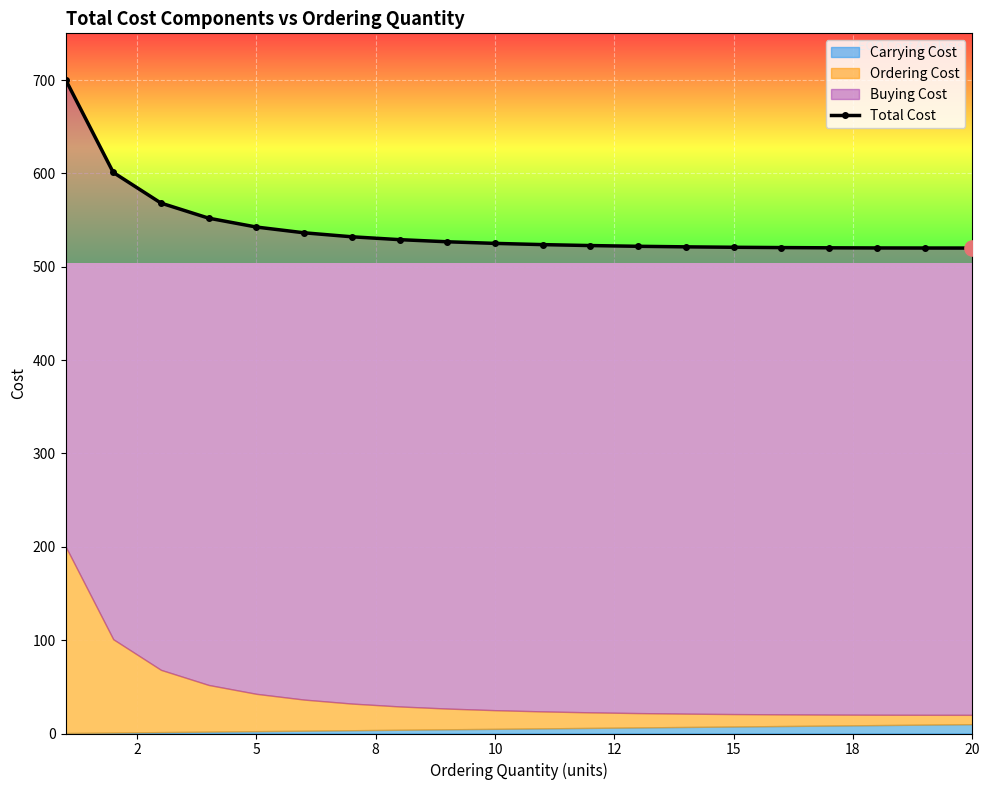

What is the change in value from 10 to 14?

-2.8